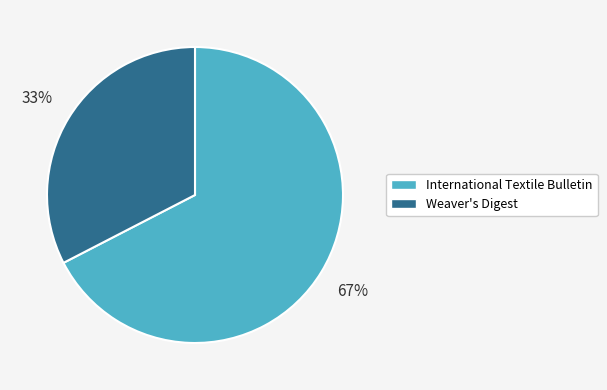

Which has a higher value, Weaver's Digest or International Textile Bulletin?

International Textile Bulletin